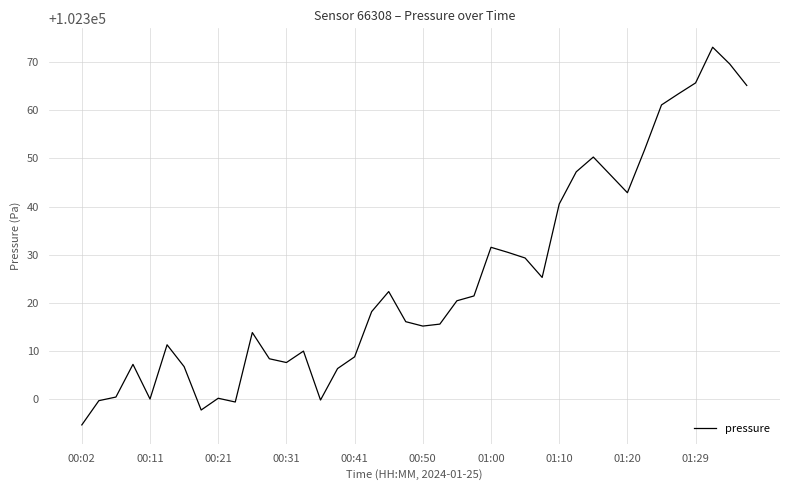

What is the greatest value displayed?

102373.1